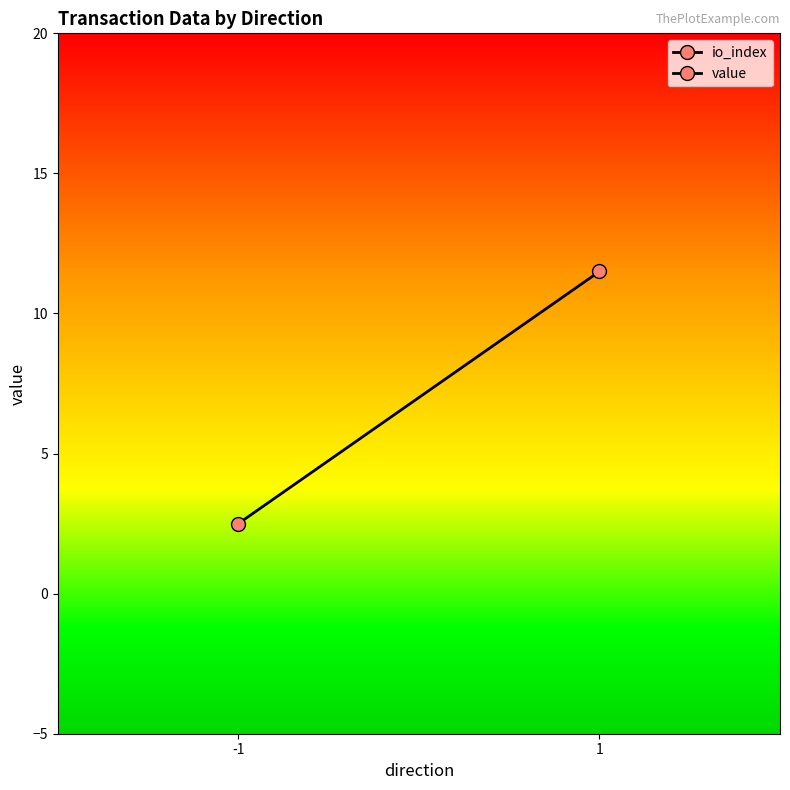

What is the total value across all series at -1?

26.2